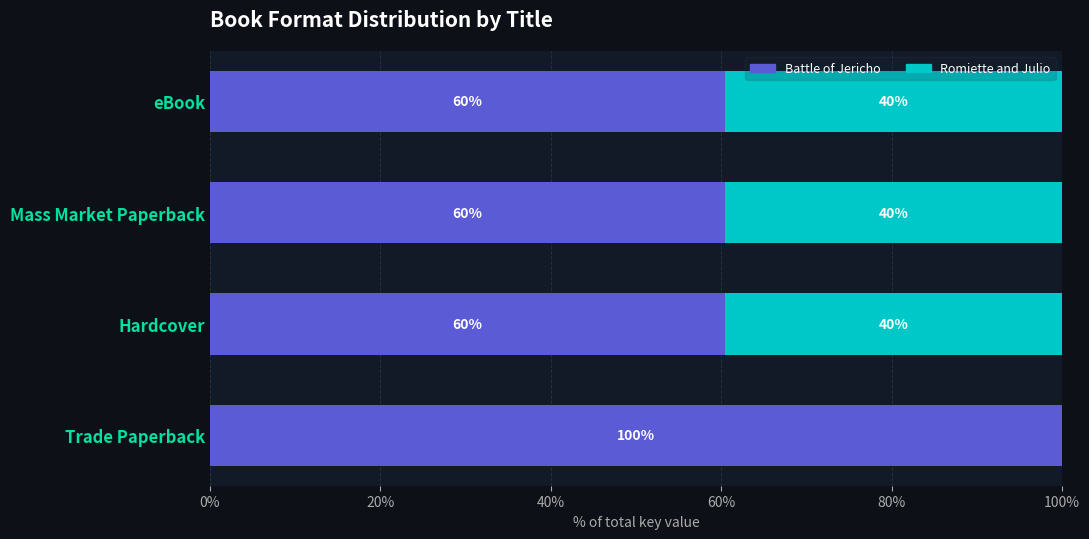

Rank the series by their average value, from lowest to highest.

Romiette and Julio, Battle of Jericho